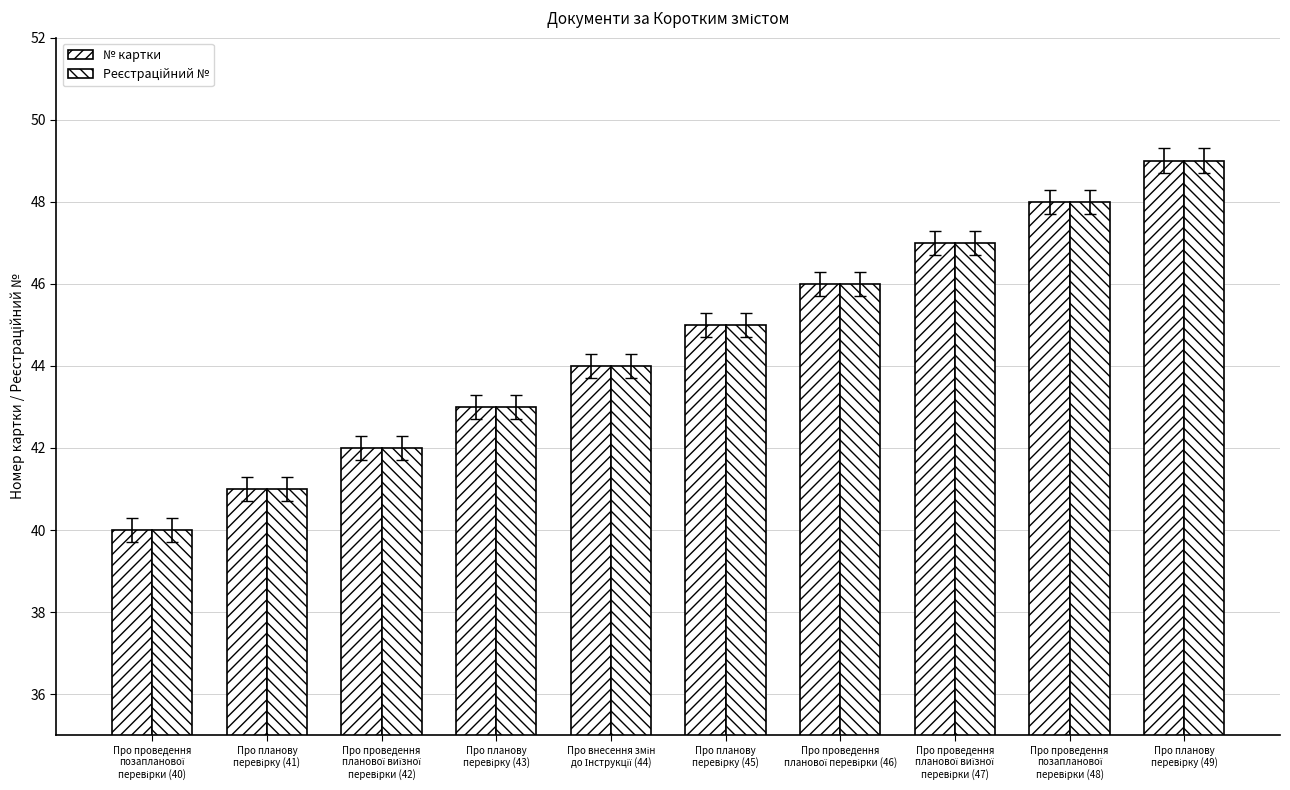

Rank the series at Про проведення
планової виїзної
перевірки (42) from lowest to highest value.

№ картки, Реєстраційний №